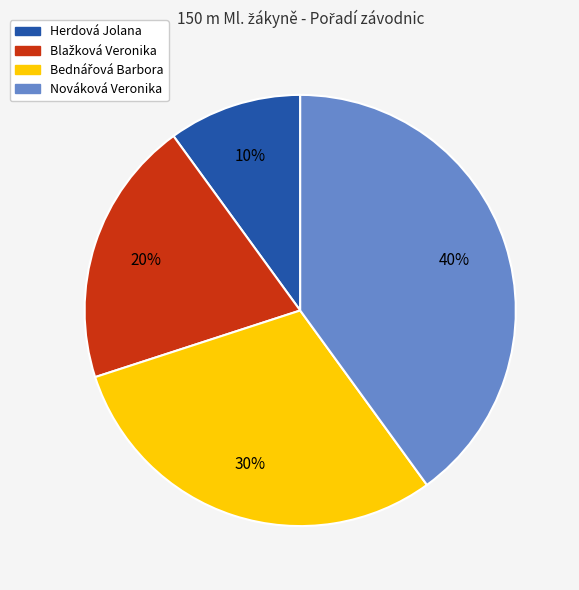

To the nearest percent, what percentage of the pie is Herdová Jolana?

10%